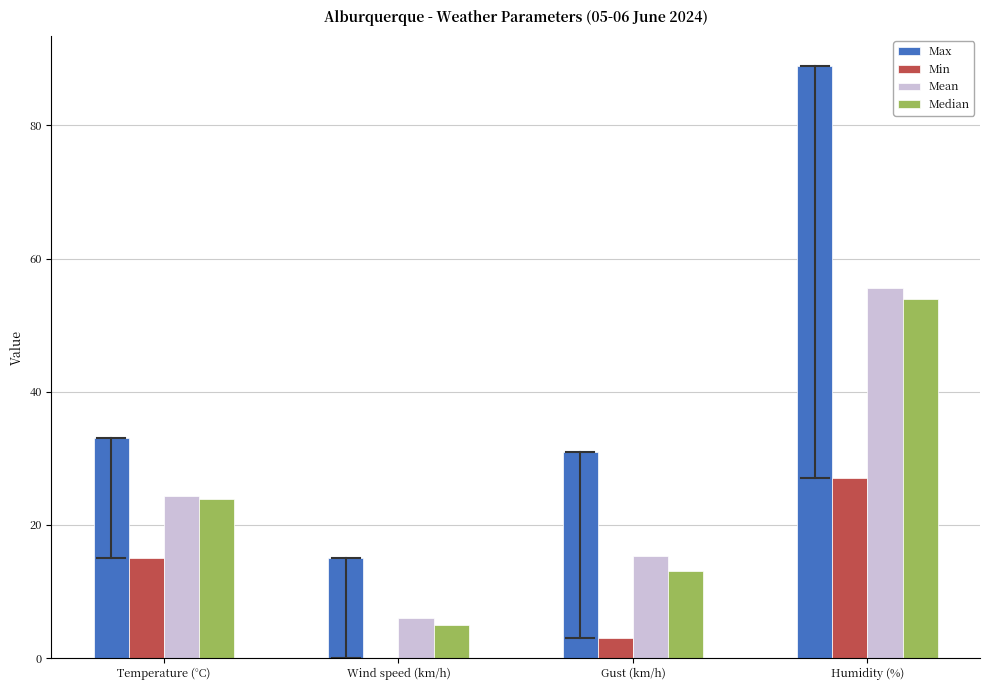

Reading left to right, list all the values displayed in this chart.

Max: Temperature (°C)=33.1	Wind speed (km/h)=15.0	Gust (km/h)=31.0	Humidity (%)=89.0
Min: Temperature (°C)=15.1	Wind speed (km/h)=0.0	Gust (km/h)=3.0	Humidity (%)=27.0
Mean: Temperature (°C)=24.3	Wind speed (km/h)=6.0	Gust (km/h)=15.3	Humidity (%)=55.6
Median: Temperature (°C)=23.9	Wind speed (km/h)=5.0	Gust (km/h)=13.0	Humidity (%)=54.0